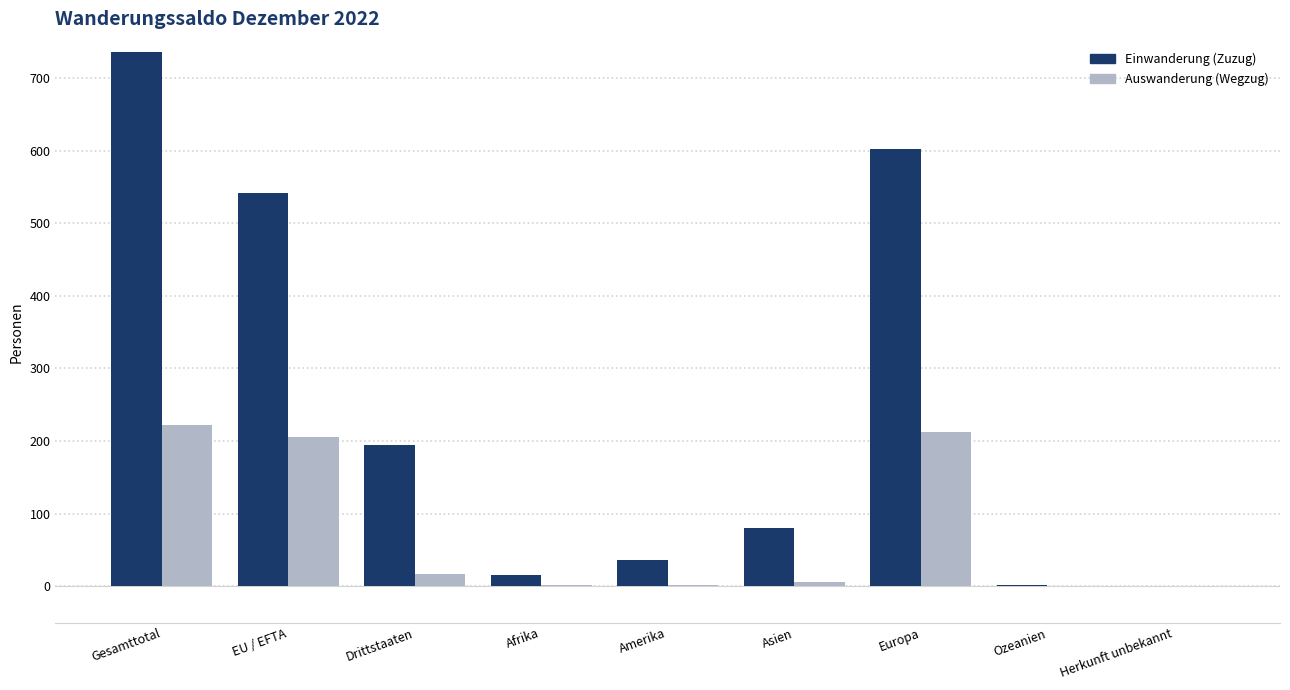

The value of Auswanderung (Wegzug) at Asien is 6. True or false?

True